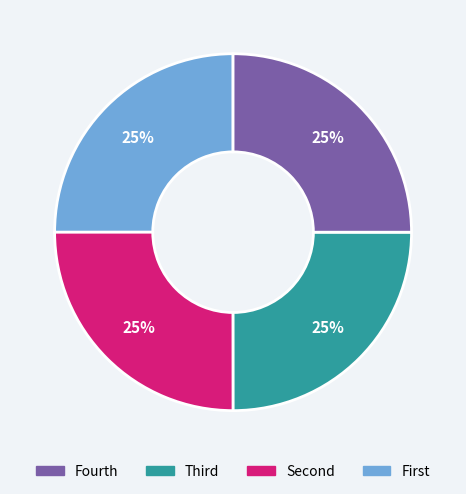

Is there a majority slice in this chart?

No